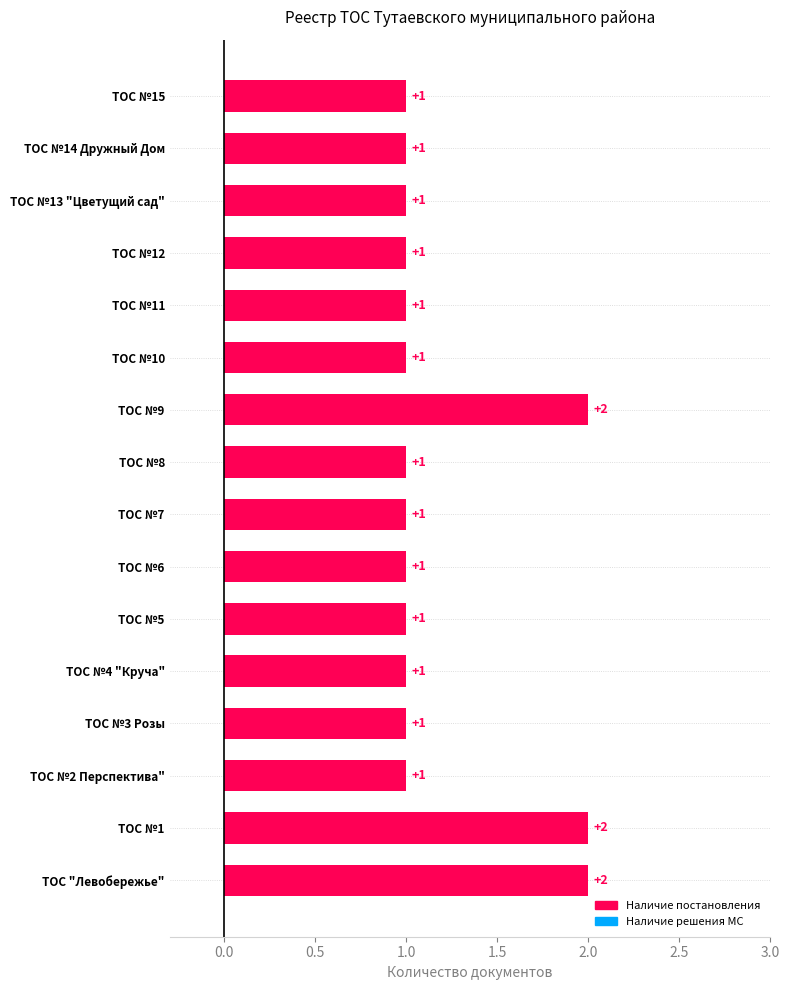

How many distinct data groups are displayed?

1